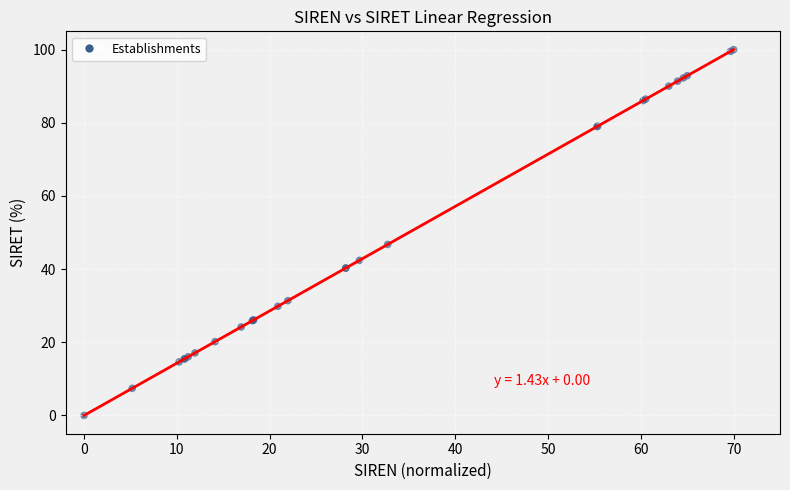

What Y value in the scatter plot is closest to 50?

46.7